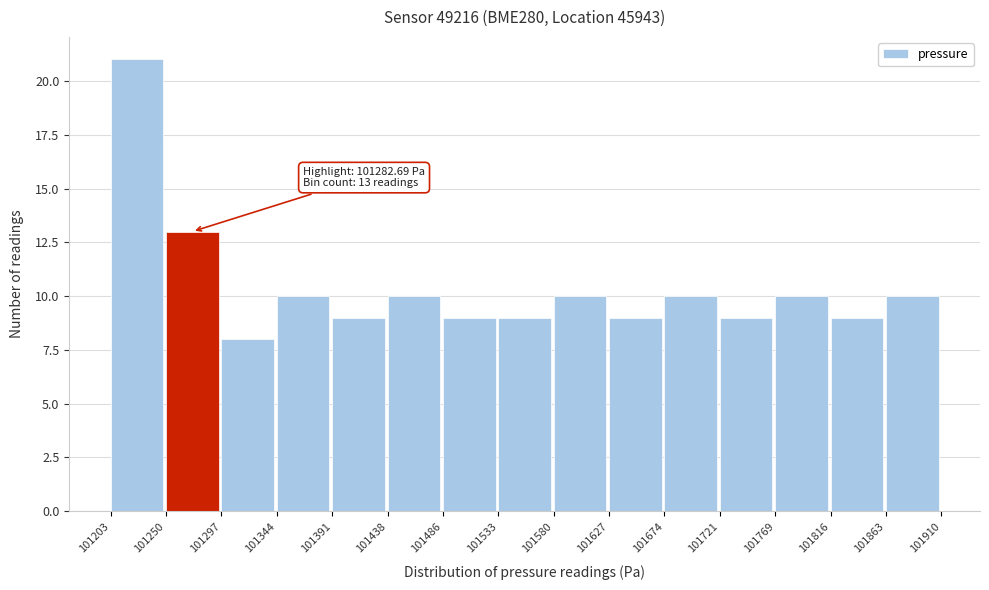

Which range on the x-axis has the tallest bar?

101203 to 101250